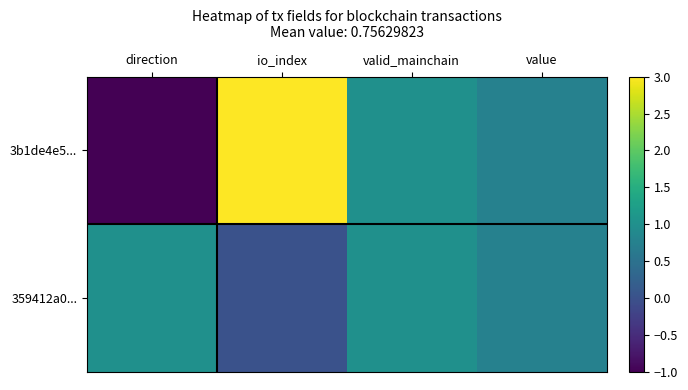

What is the maximum value shown in the chart?

3.0